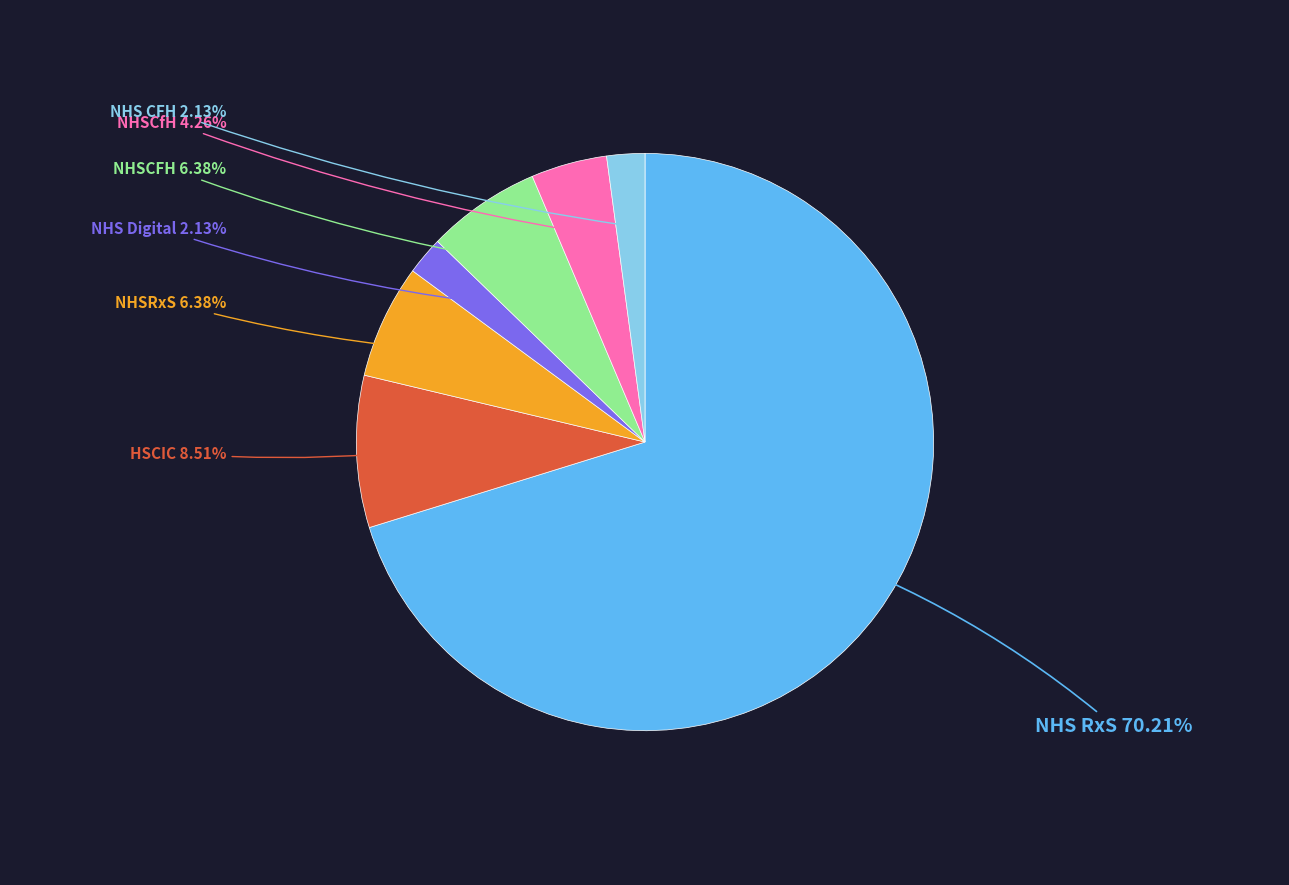

Is there any slice that represents more than half of the pie?

Yes